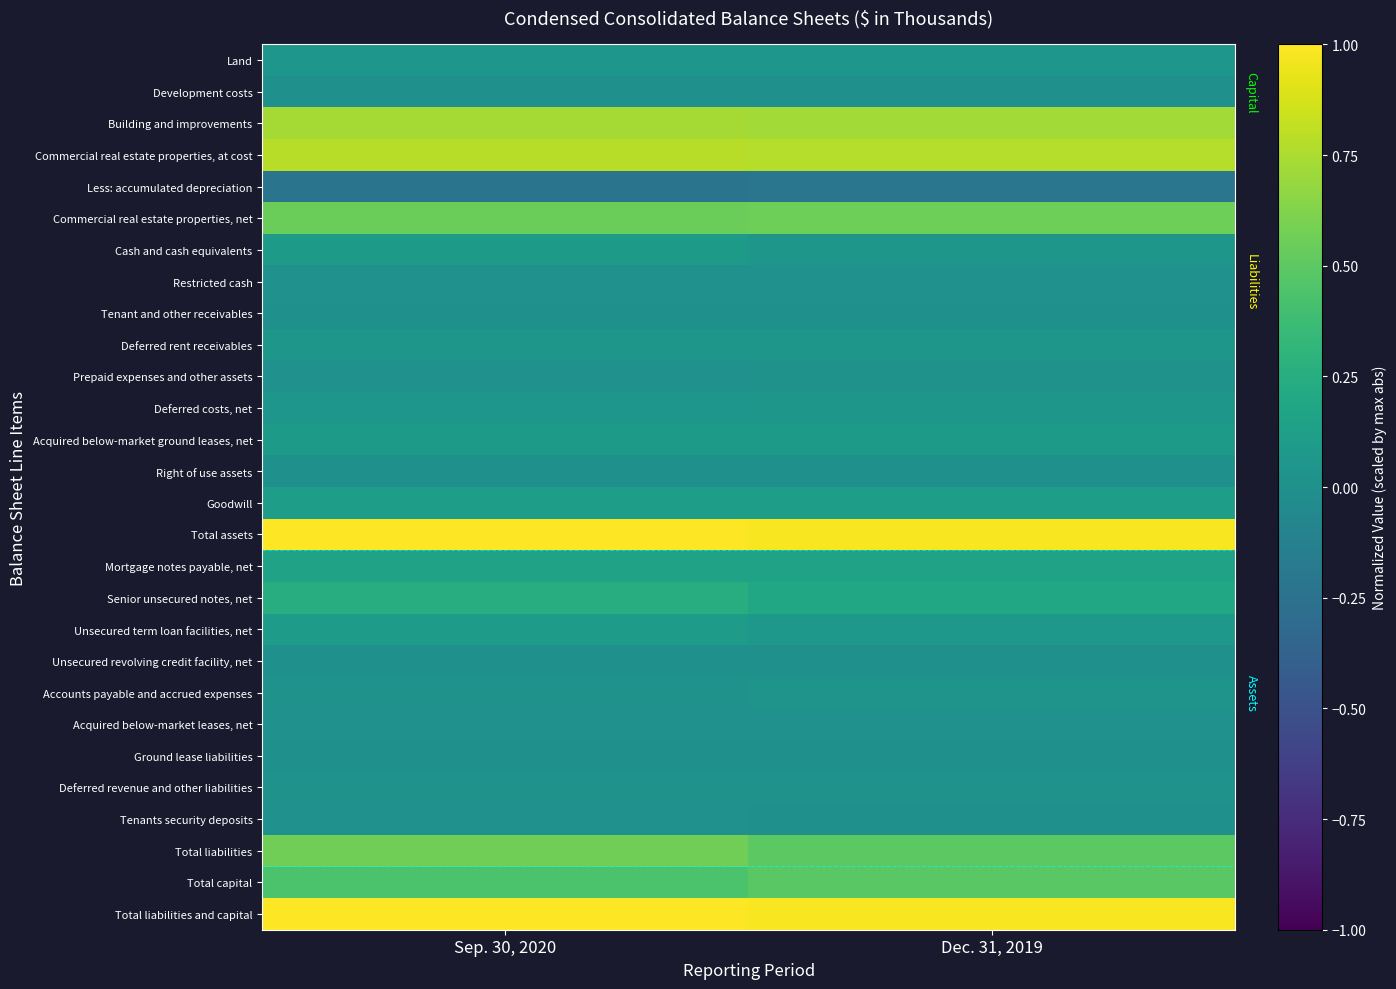

Which has a higher value, Sep. 30, 2020 or Dec. 31, 2019?

Sep. 30, 2020